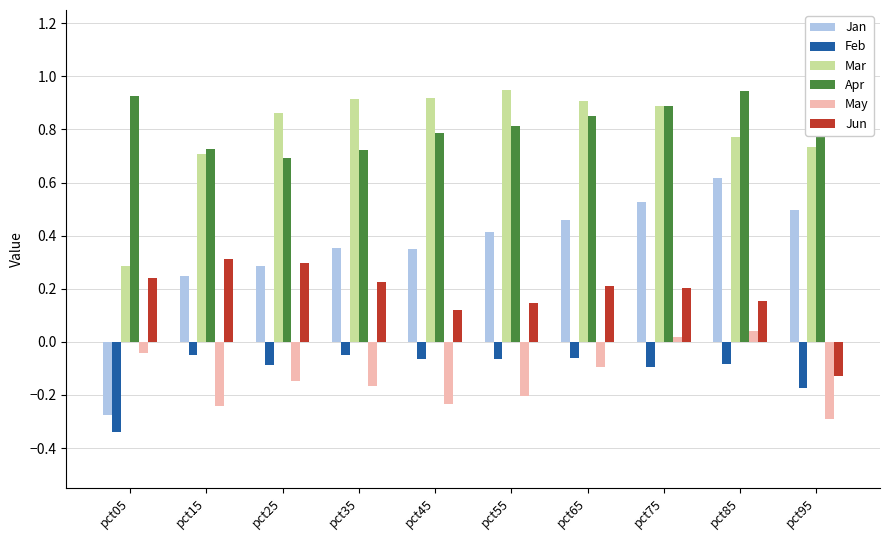

Where does the Jun series first go above 0?

pct05